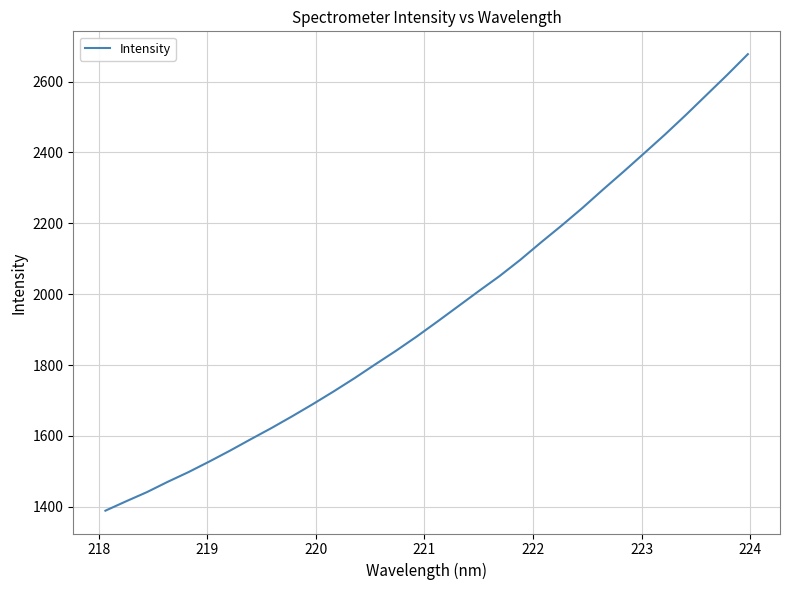

What is the maximum value shown in the chart?

2677.3